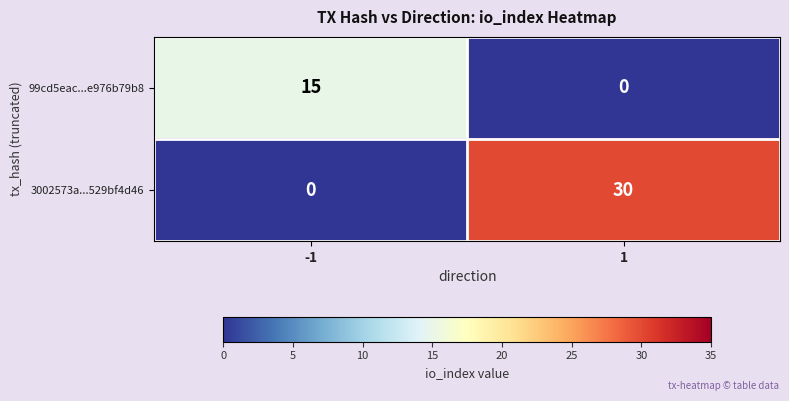

True or false: 3002573a...529bf4d46 has a value of -14 at -1.

False